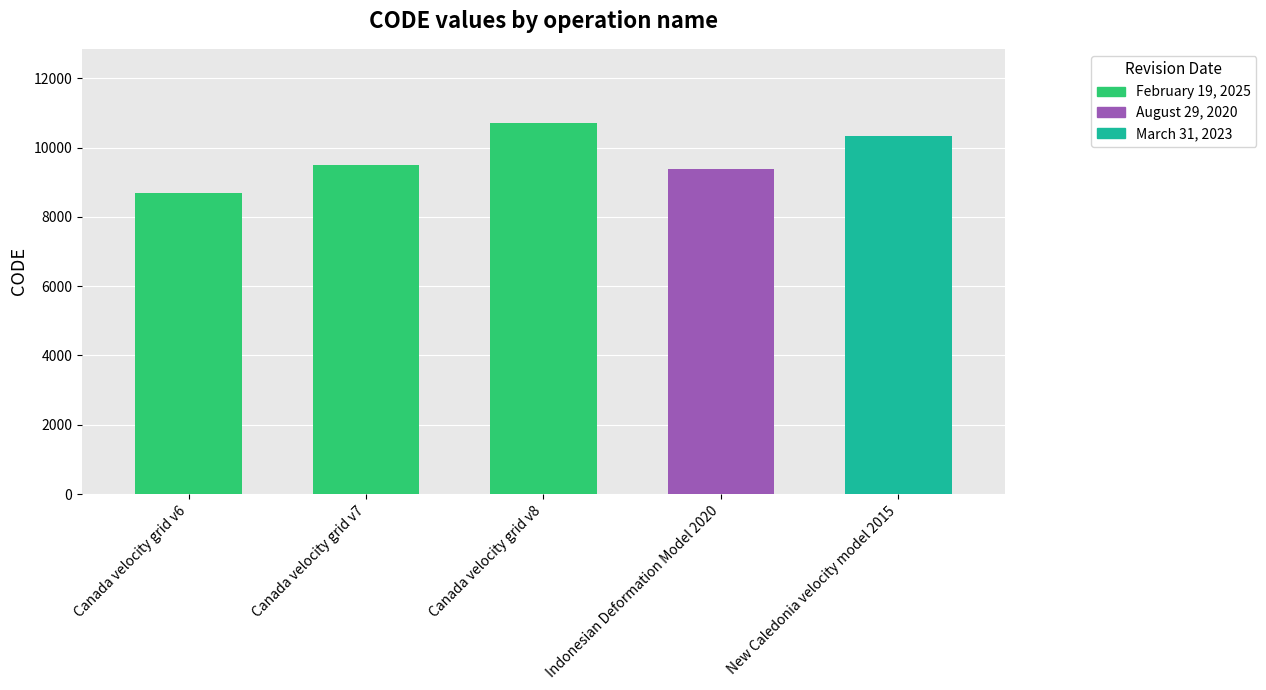

True or false: the data shows 10707 at Canada velocity grid v8.

True